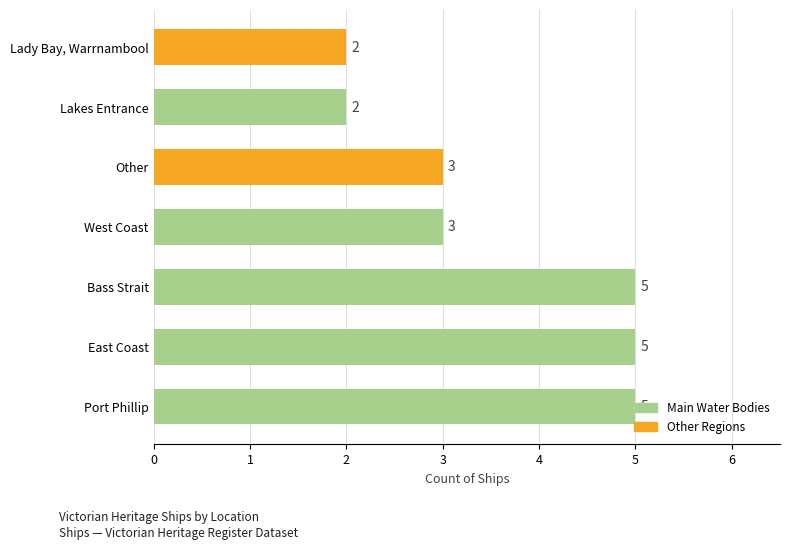

How many values are between 2 and 5?

7